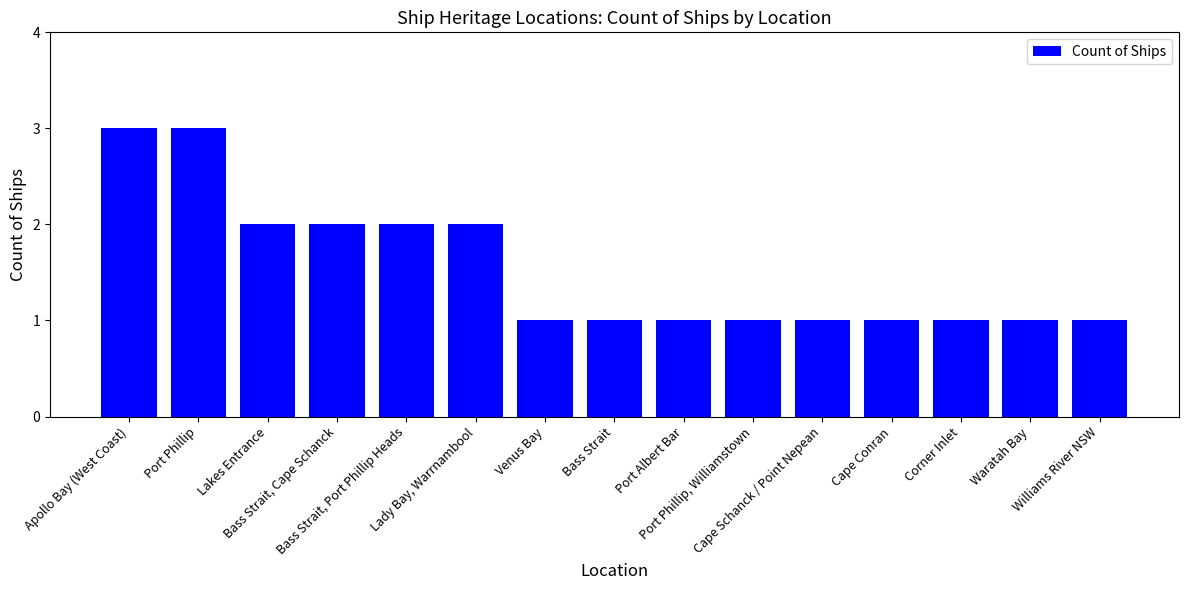

What is the maximum value shown in the chart?

3